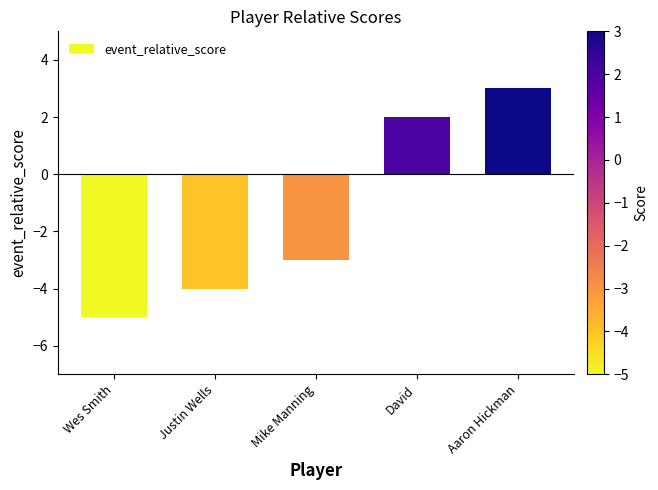

What is the change in value from Justin Wells to Mike Manning?

+1